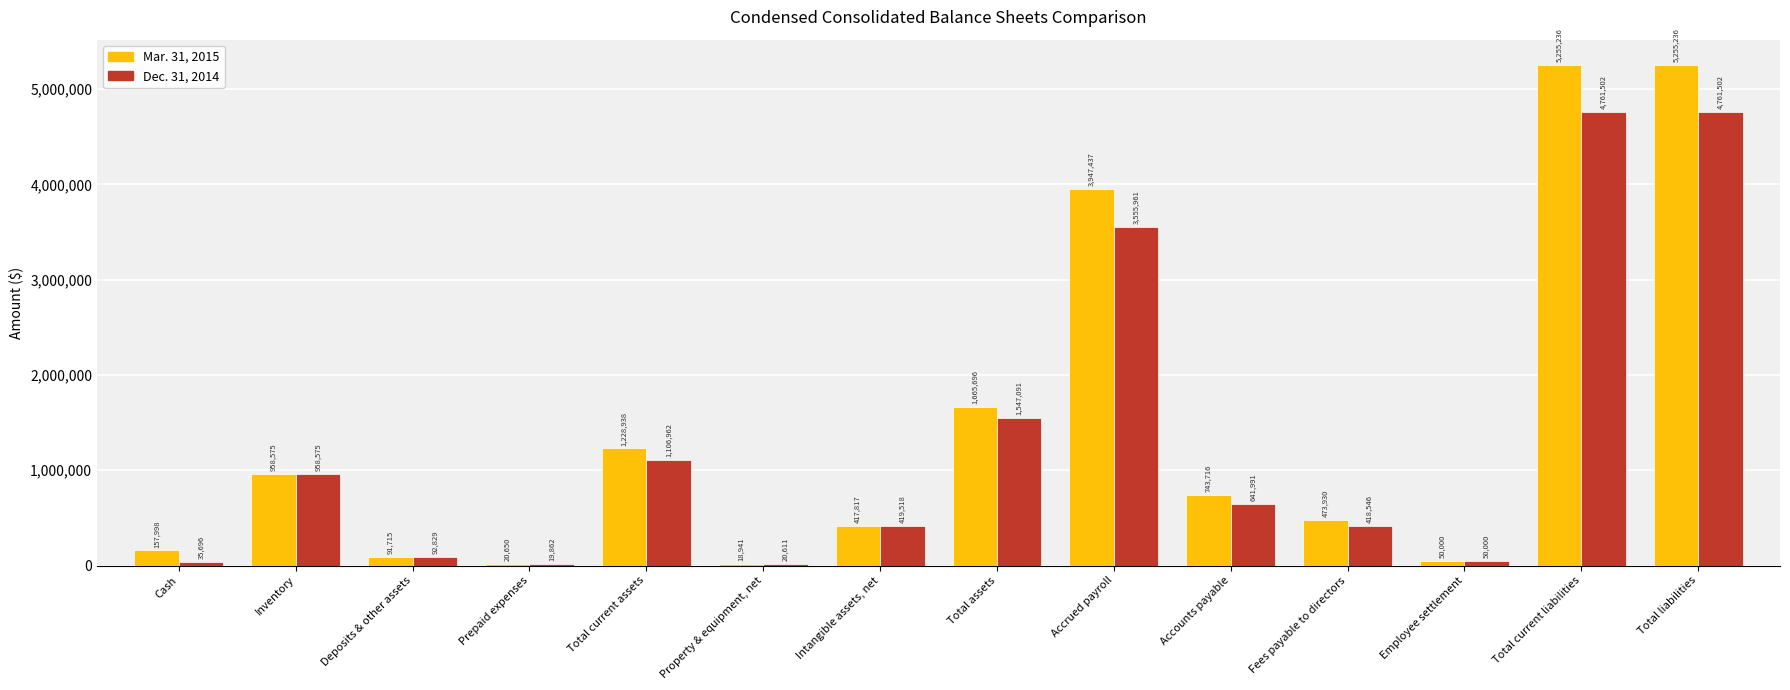

What value does the Mar. 31, 2015 series have at Inventory, to the nearest 10?

958580